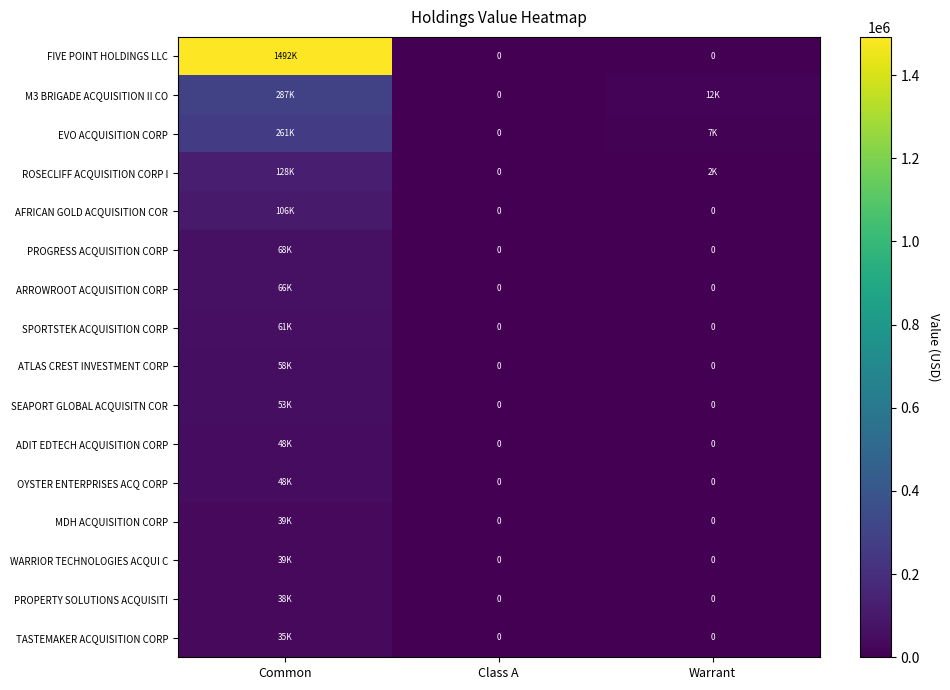

What is the total value across all series at Warrant?

21000